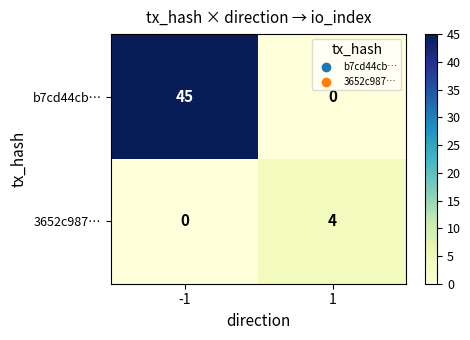

What is the maximum value shown in the chart?

45